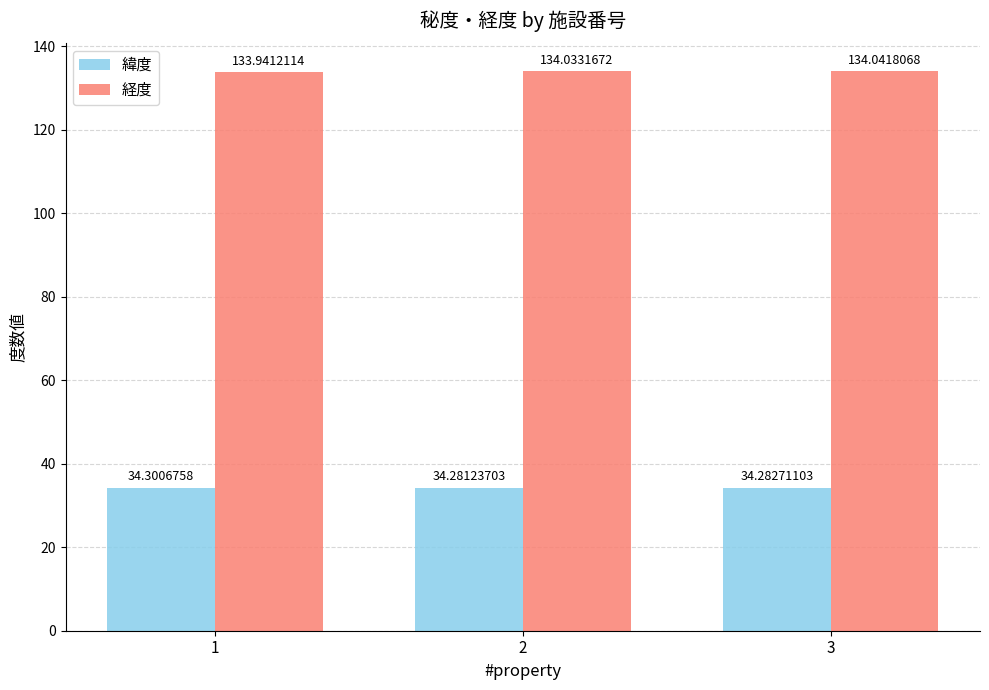

At 2, list the series in order from largest to smallest.

経度, 緯度